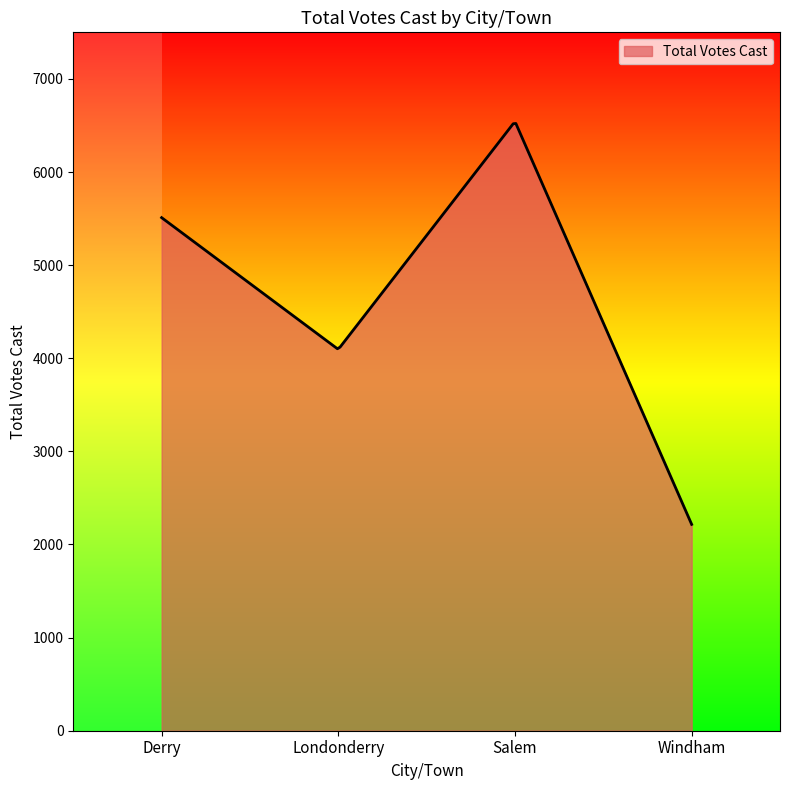

What is the minimum value shown in the chart?

2216.0